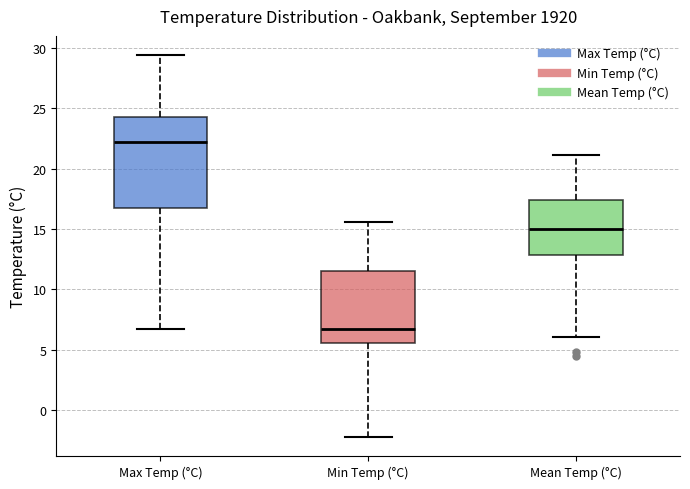

Reading left to right, read every box against the y-axis: the position of its median line, the range the box covers, and the ends of its whiskers. The values are not printed on the chart, so give them approximately, as read against the axis.

Max Temp (°C): median 22.0, box 16.5 to 24.5, whiskers 6.5 to 29.5
Min Temp (°C): median 6.5, box 5.5 to 11.5, whiskers -2.0 to 15.5
Mean Temp (°C): median 15.0, box 13.0 to 17.5, whiskers 6.0 to 21.0